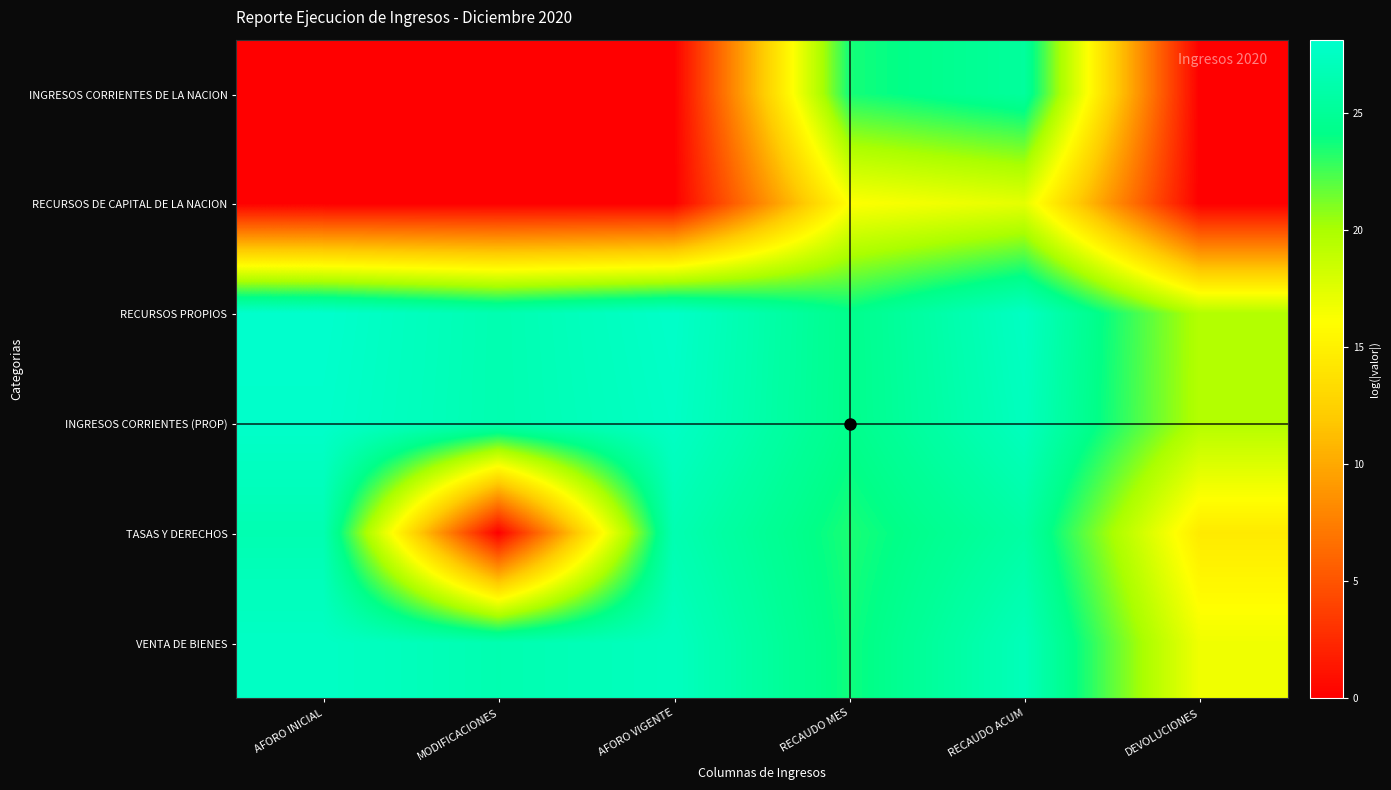

Reading left to right, transcribe all the data shown in this chart.

INGRESOS CORRIENTES DE LA NACION: AFORO INICIAL=0.0	MODIFICACIONES=0.0	AFORO VIGENTE=0.0	RECAUDO MES=23.6	RECAUDO ACUM=25.3	DEVOLUCIONES=0.0
RECURSOS DE CAPITAL DE LA NACION: AFORO INICIAL=0.0	MODIFICACIONES=0.0	AFORO VIGENTE=0.0	RECAUDO MES=16.1	RECAUDO ACUM=17.3	DEVOLUCIONES=0.0
RECURSOS PROPIOS: AFORO INICIAL=28.1	MODIFICACIONES=26.5	AFORO VIGENTE=27.9	RECAUDO MES=24.3	RECAUDO ACUM=27.6	DEVOLUCIONES=19.6
INGRESOS CORRIENTES (PROP): AFORO INICIAL=28.0	MODIFICACIONES=26.5	AFORO VIGENTE=27.7	RECAUDO MES=24.3	RECAUDO ACUM=27.3	DEVOLUCIONES=19.6
TASAS Y DERECHOS: AFORO INICIAL=26.5	MODIFICACIONES=0.0	AFORO VIGENTE=26.5	RECAUDO MES=23.5	RECAUDO ACUM=25.7	DEVOLUCIONES=14.5
VENTA DE BIENES: AFORO INICIAL=27.7	MODIFICACIONES=26.5	AFORO VIGENTE=27.3	RECAUDO MES=23.7	RECAUDO ACUM=27.0	DEVOLUCIONES=16.7